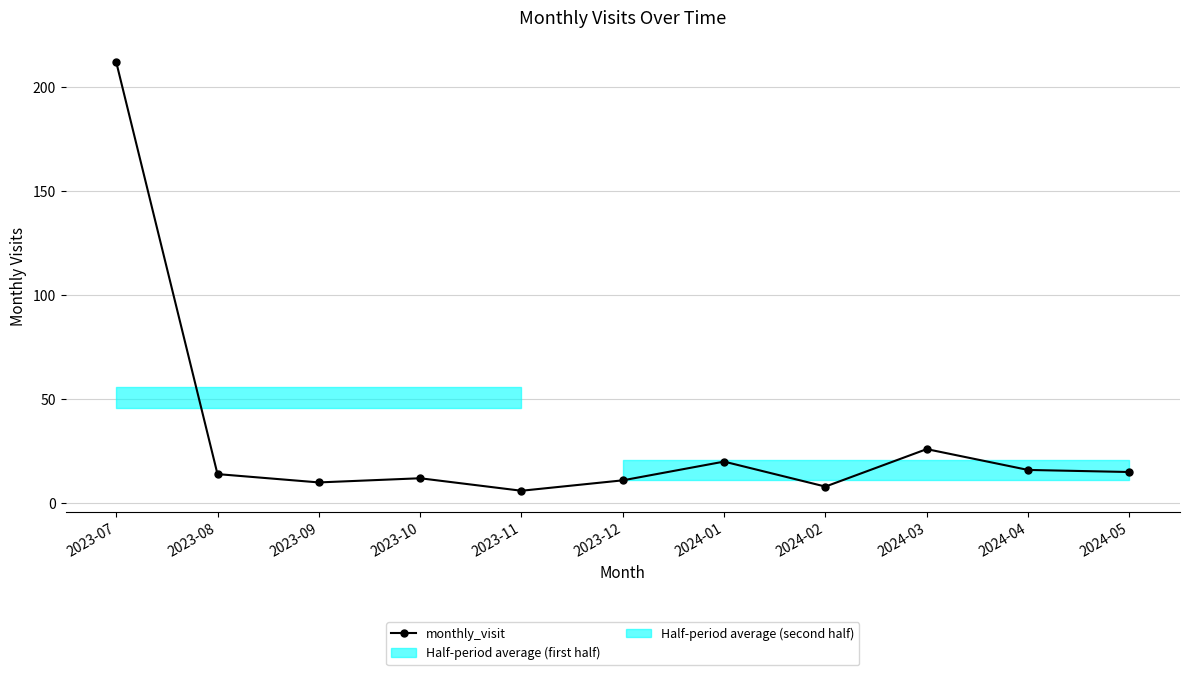

Reading left to right, extract all data points from this chart.

2023-07=212	2023-08=14	2023-09=10	2023-10=12	2023-11=6	2023-12=11	2024-01=20	2024-02=8	2024-03=26	2024-04=16	2024-05=15